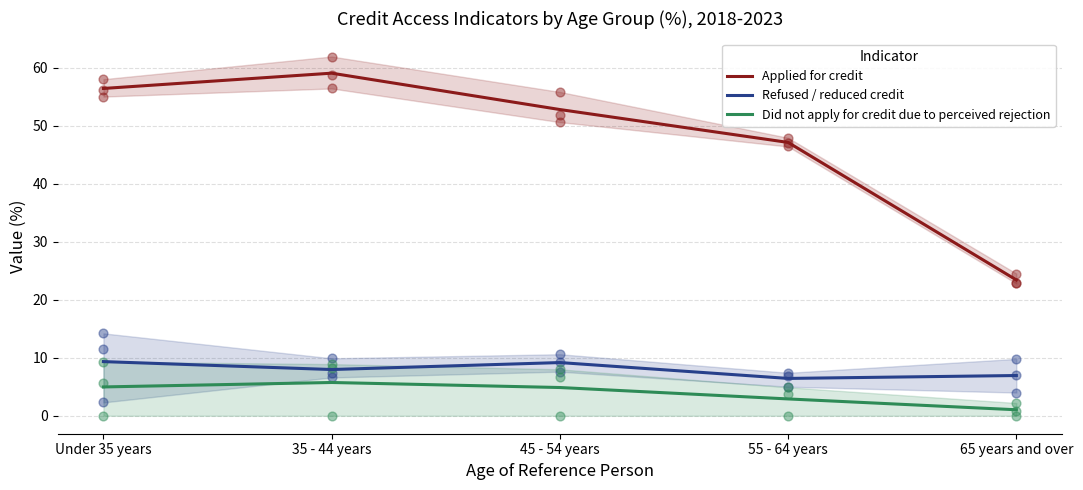

Which series has the widest spread of Y values?

Applied for credit